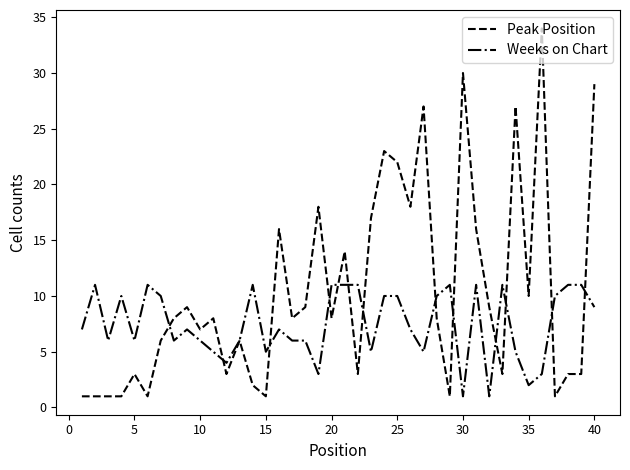

Count the number of data series in this chart.

2